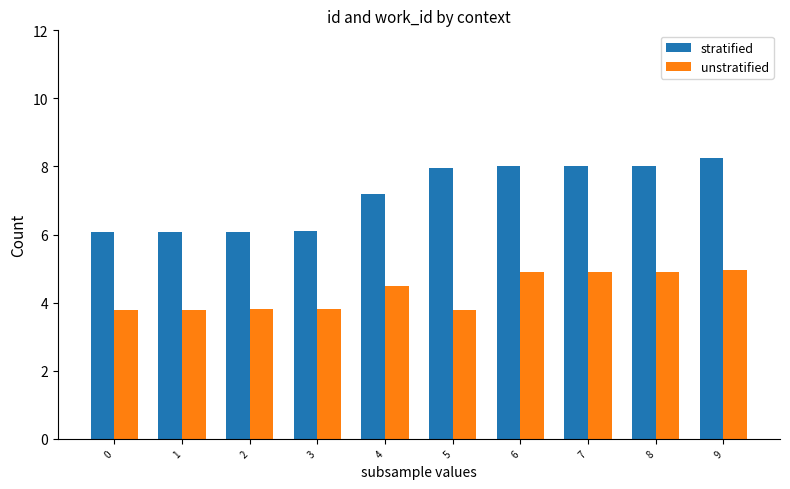

What is the value of the unstratified bar at the 8th from the left?

4.9